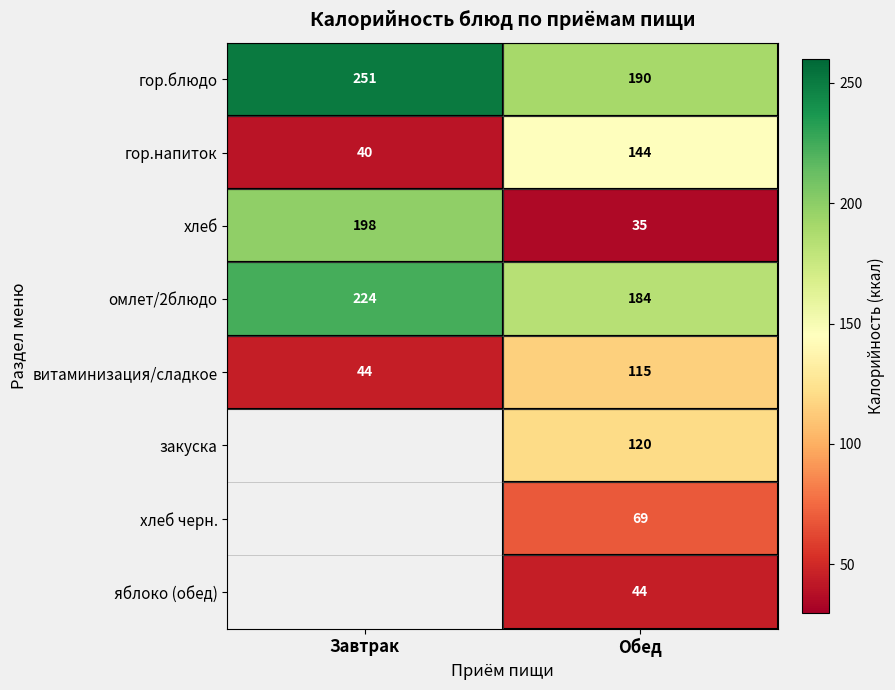

What is the total value across all series at Обед?

901